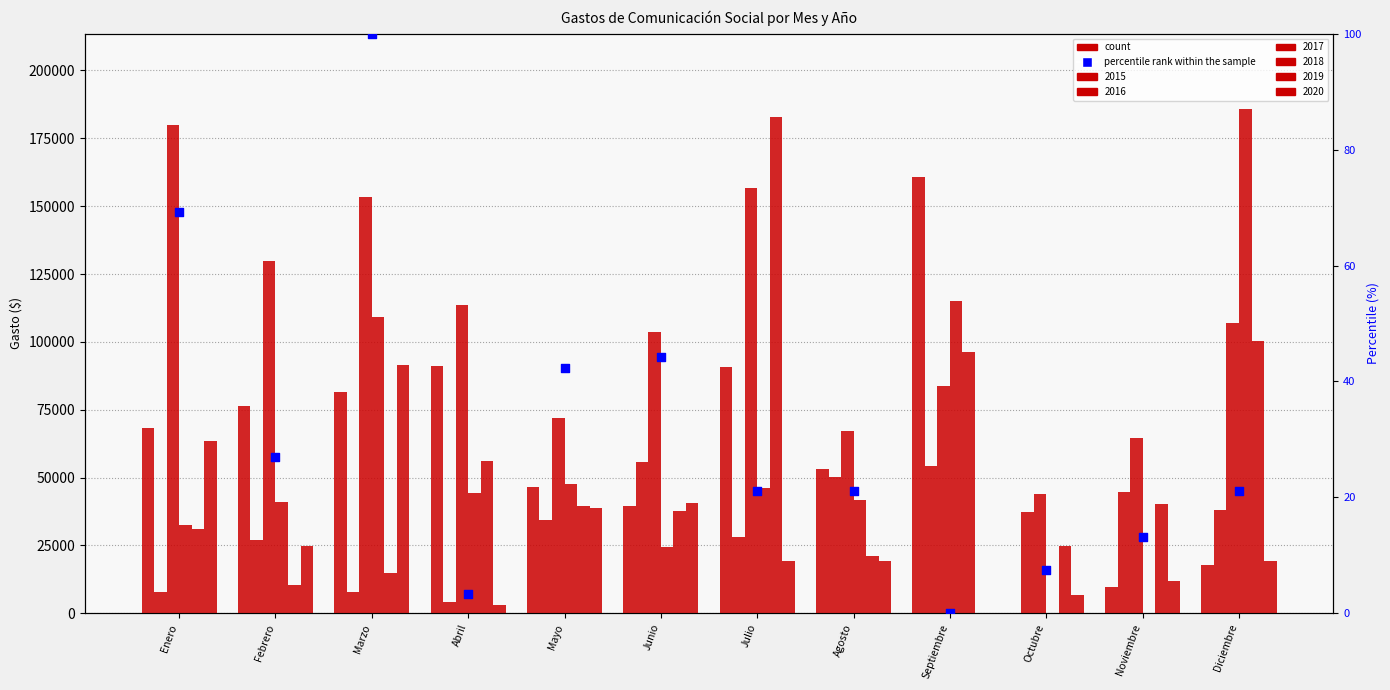

What is the ratio of the value at Mayo to the value at Julio?

2.0